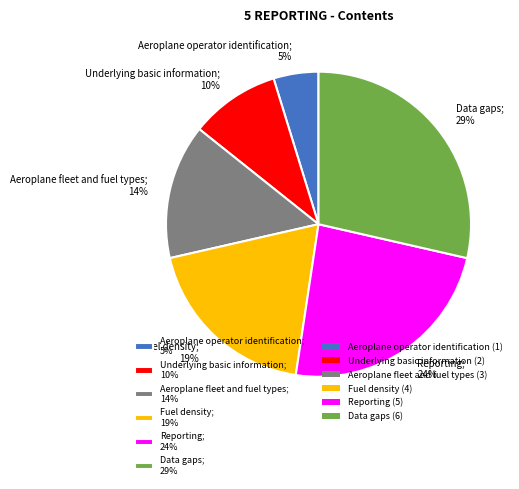

Which category has the smallest portion of the pie?

Aeroplane operator identification